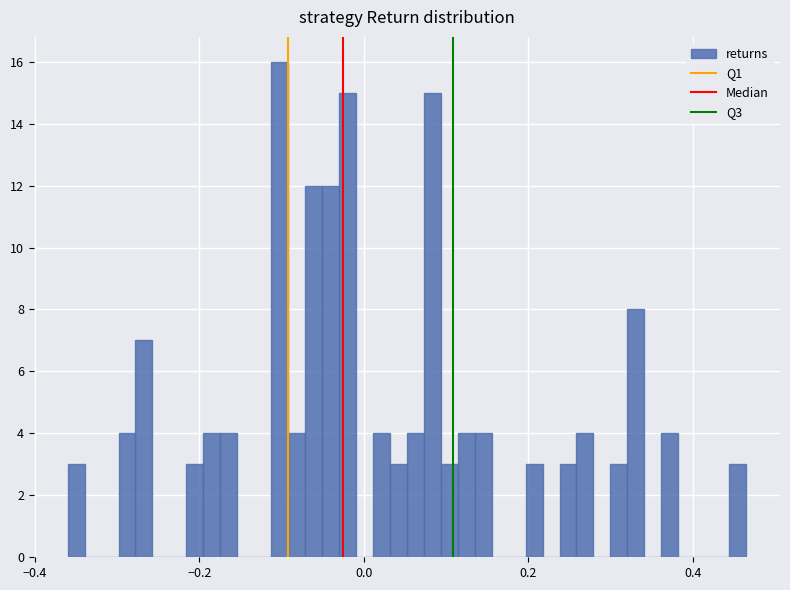

Read against the x-axis, roughly where is the centre of the tallest bar?

-0.10